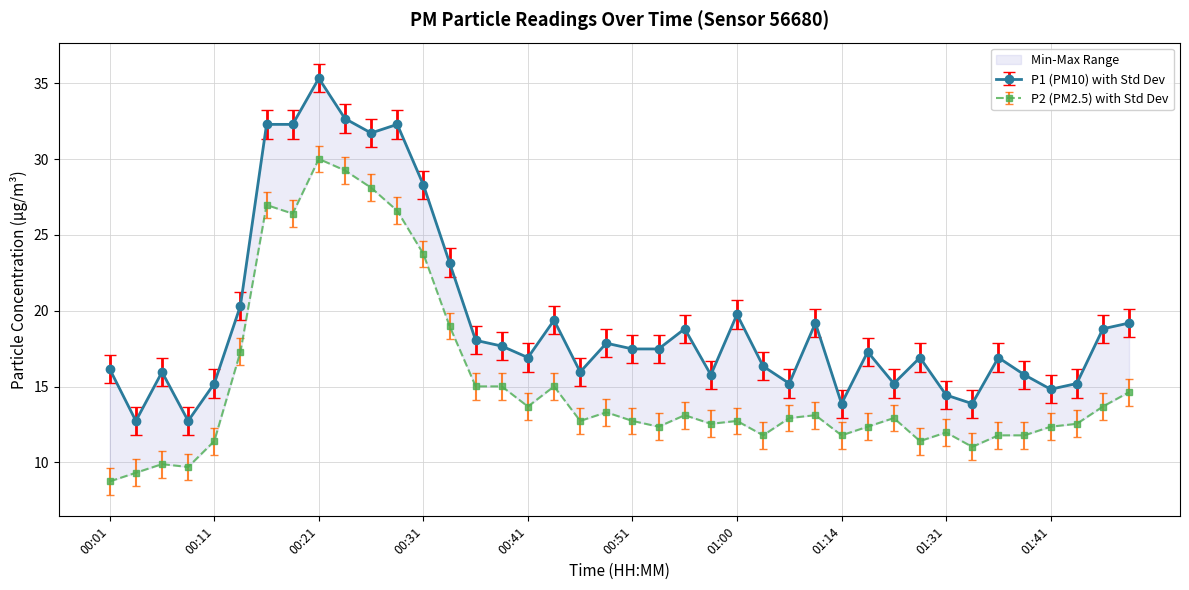

What is the difference between the second highest and minimum values in the P2 series?

20.5